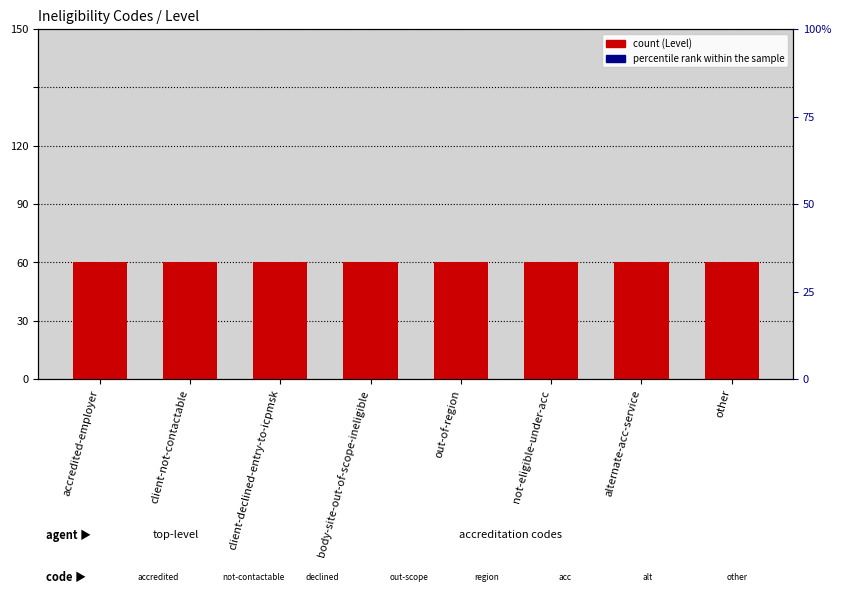

Is the value of Level at alternate-acc-service greater than the value of percentile rank within the sample at body-site-out-of-scope-ineligible?

No